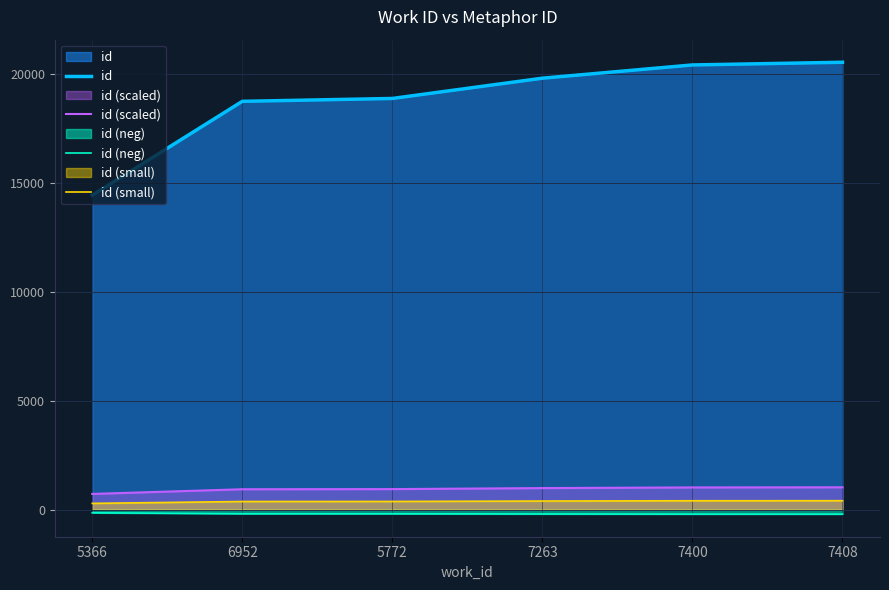

What are all the series names shown in the legend?

id, id (scaled), id (neg), id (small)